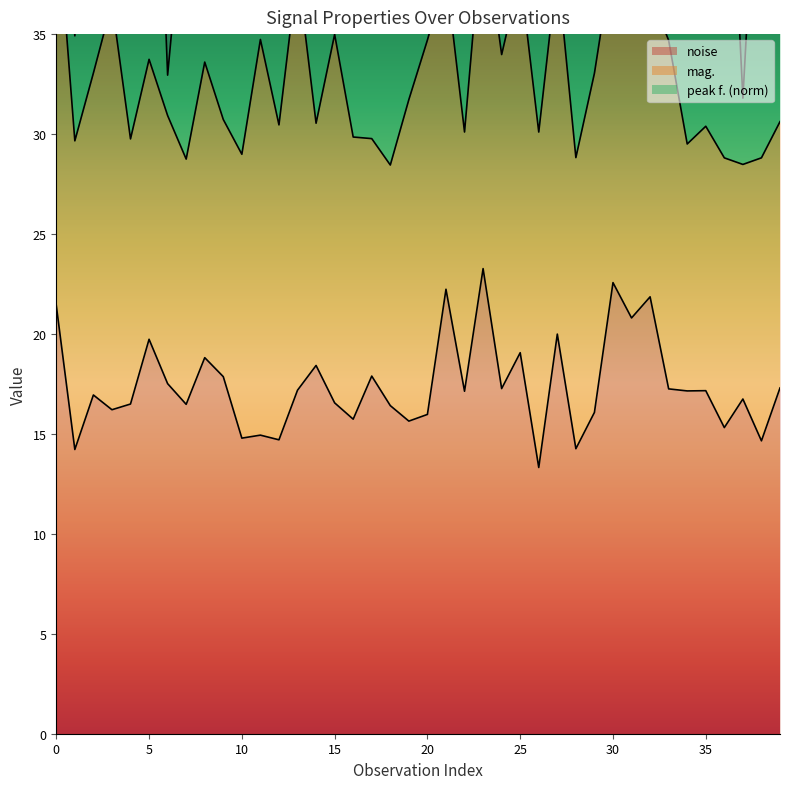

What is the minimum value for noise?

13.3